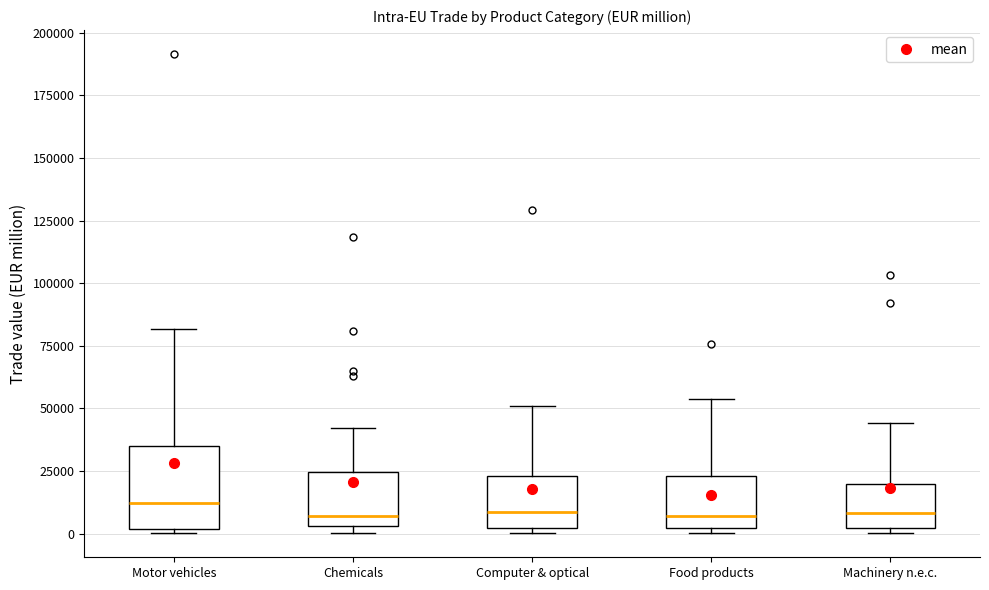

Reading left to right, read every box against the y-axis: the position of its median line, the range the box covers, and the ends of its whiskers. The values are not printed on the chart, so give them approximately, as read against the axis.

Motor vehicles: median 10000, box 0 to 35000, whiskers 0 (just below the box's lower edge) to 80000
Chemicals: median 5000 (just above the box's lower edge), box 5000 to 25000, whiskers 0 to 40000
Computer & optical: median 10000, box 0 to 25000, whiskers 0 (just below the box's lower edge) to 50000
Food products: median 5000, box 0 to 25000, whiskers 0 (just below the box's lower edge) to 55000
Machinery n.e.c.: median 10000, box 0 to 20000, whiskers 0 (just below the box's lower edge) to 45000